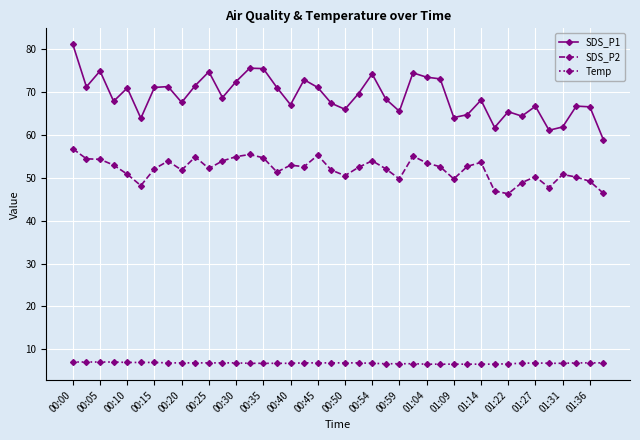

Count the Temp values in the range 6 to 7.

40